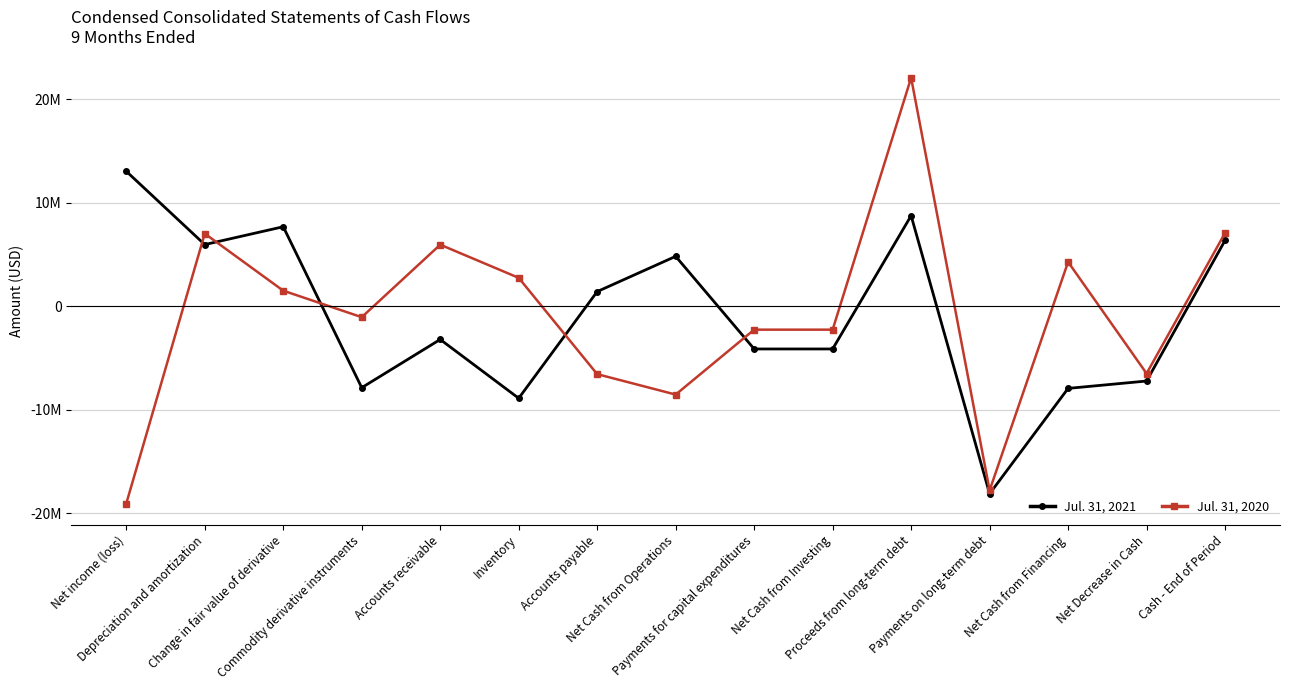

At which label is Jul. 31, 2020 closest to 1515789?

Change in fair value of derivative